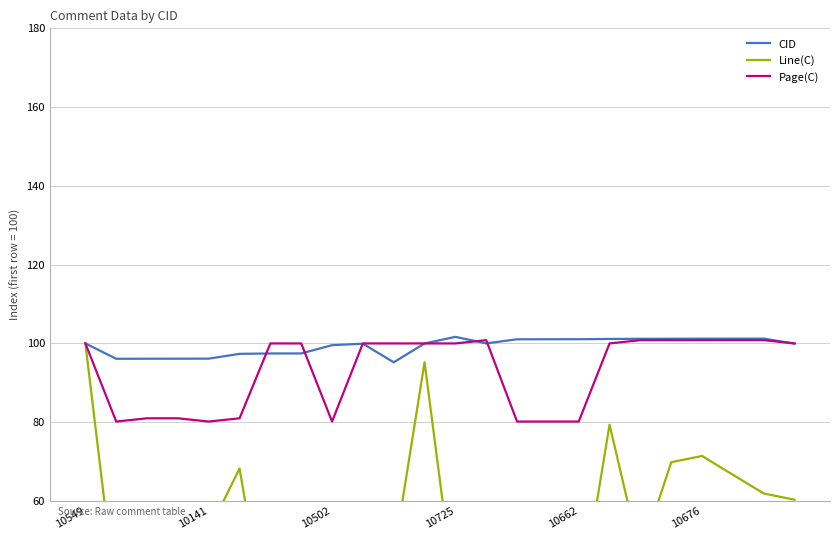

True or false: Page(C) has a value of 52.7 at 10662.

False